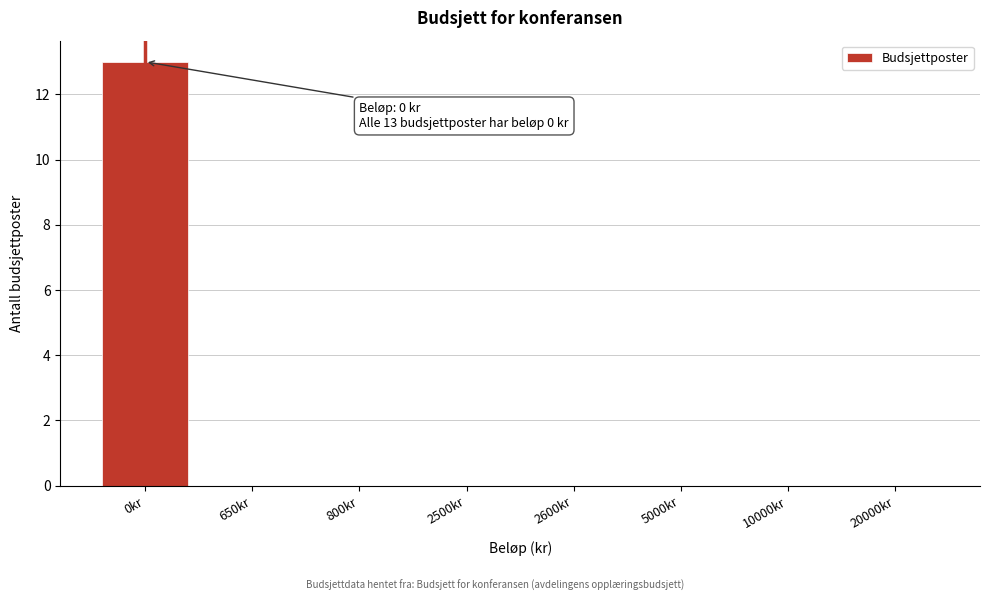

Reading left to right, transcribe all the data shown in this chart.

0kr=13	650kr=0	800kr=0	2500kr=0	2600kr=0	5000kr=0	10000kr=0	20000kr=0